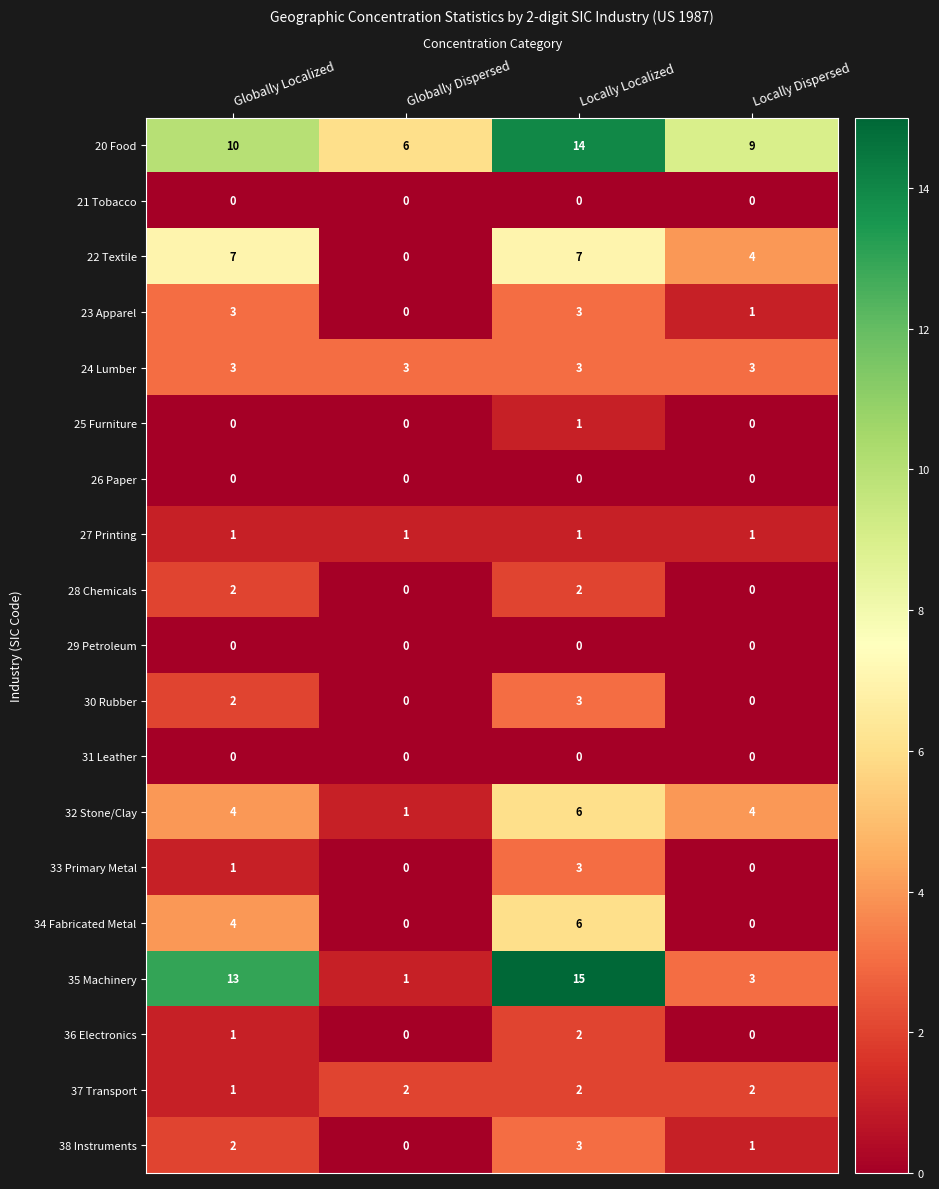

Is it true that 30 Rubber equals 1 at Globally Dispersed?

False